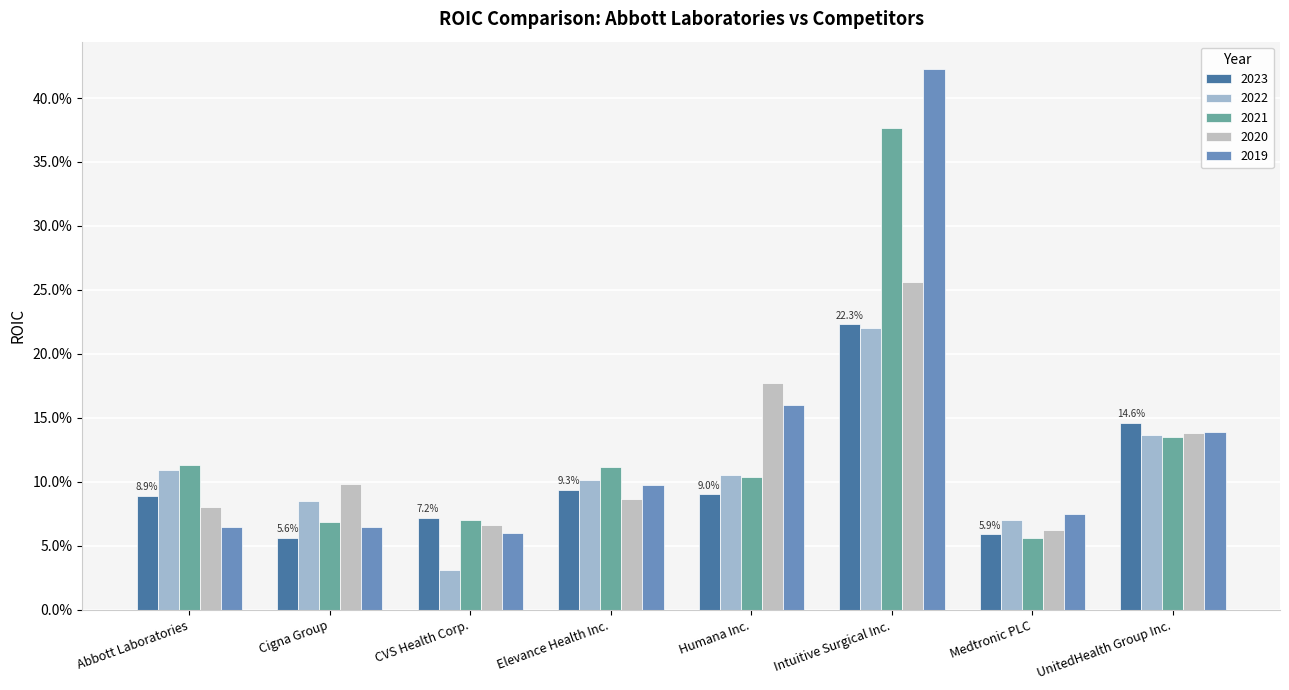

How many bars are there in each group?

5